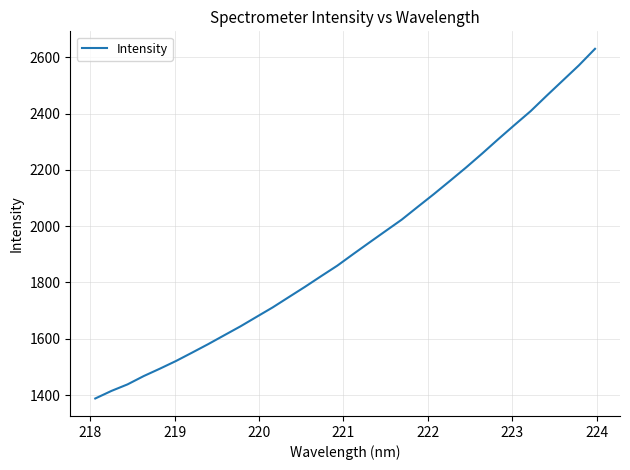

What is the smallest value displayed?

1387.7